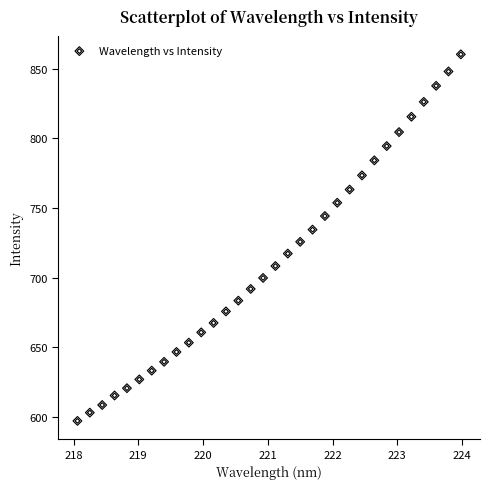

What is the range of X values (max minus min)?

5.9